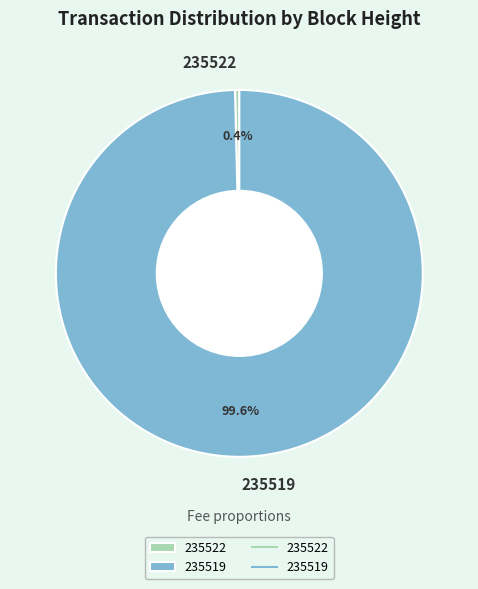

Which slice is the smallest?

235522